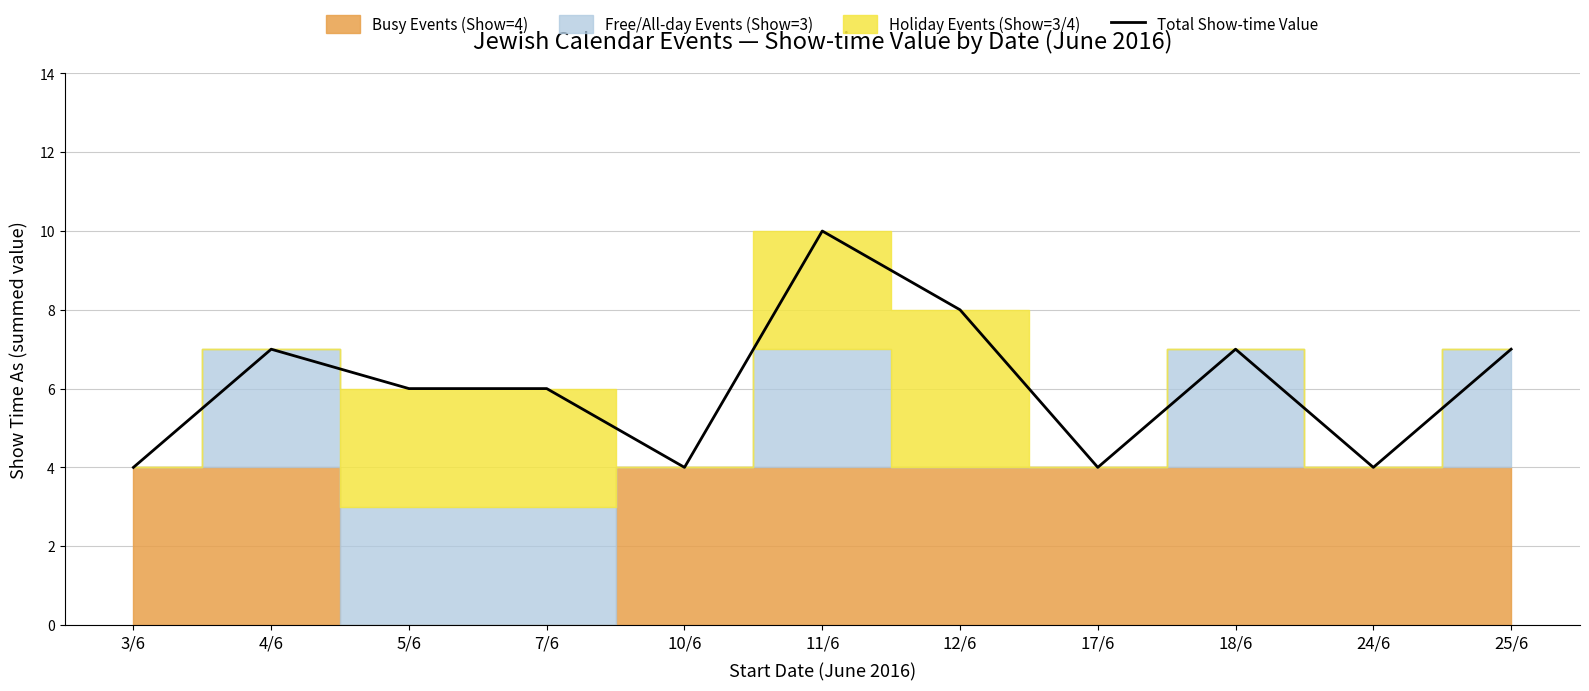

What is the greatest value displayed?

10